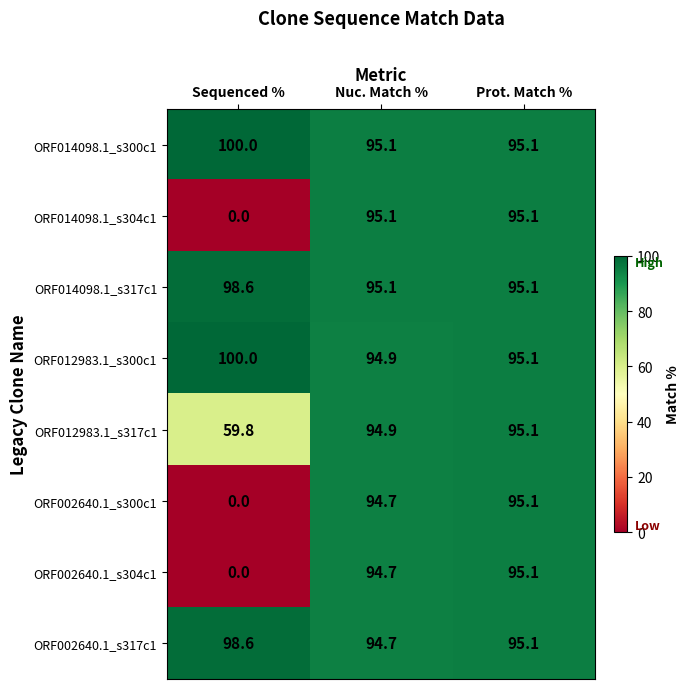

What is the sum of the ORF002640.1_s317c1 values at Nuc. Match % and Prot. Match %?

189.8